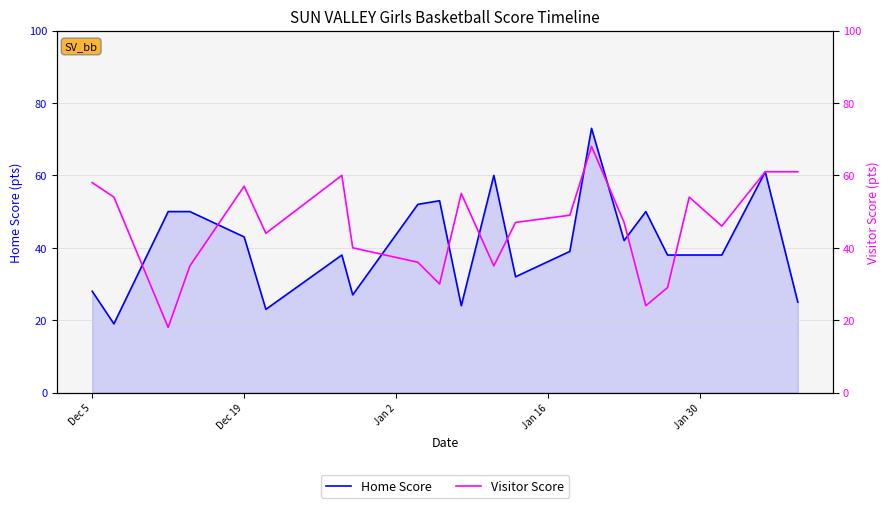

How many times do Visitor Score and Home Score cross each other?

10